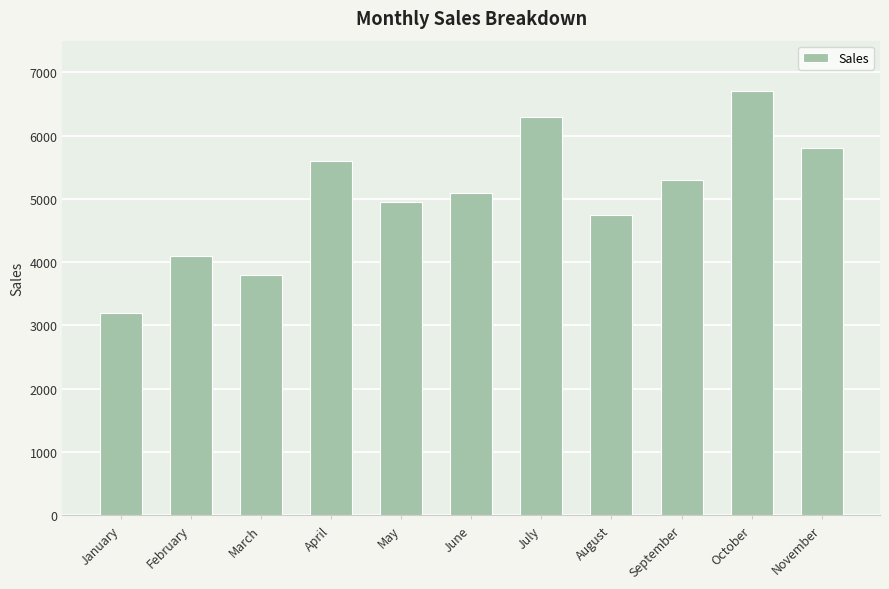

Reading left to right, what are all the values shown in this chart?

3200	4100	3800	5600	4950	5100	6300	4750	5300	6700	5800